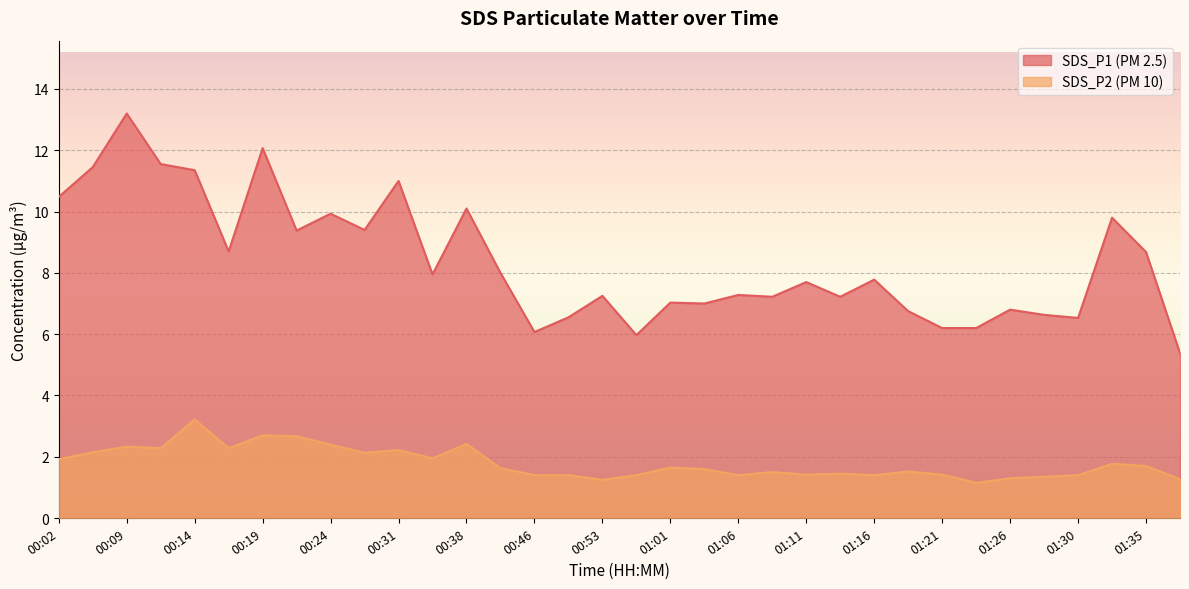

Rank the categories by SDS_P1 value from lowest to highest.

01:38, 00:55, 00:46, 01:21, 01:23, 01:30, 00:51, 01:28, 01:18, 01:26, 01:03, 01:01, 01:08, 01:13, 00:53, 01:06, 01:11, 01:16, 00:36, 00:41, 01:35, 00:16, 00:21, 00:29, 01:33, 00:24, 00:38, 00:02, 00:31, 00:14, 00:07, 00:12, 00:19, 00:09